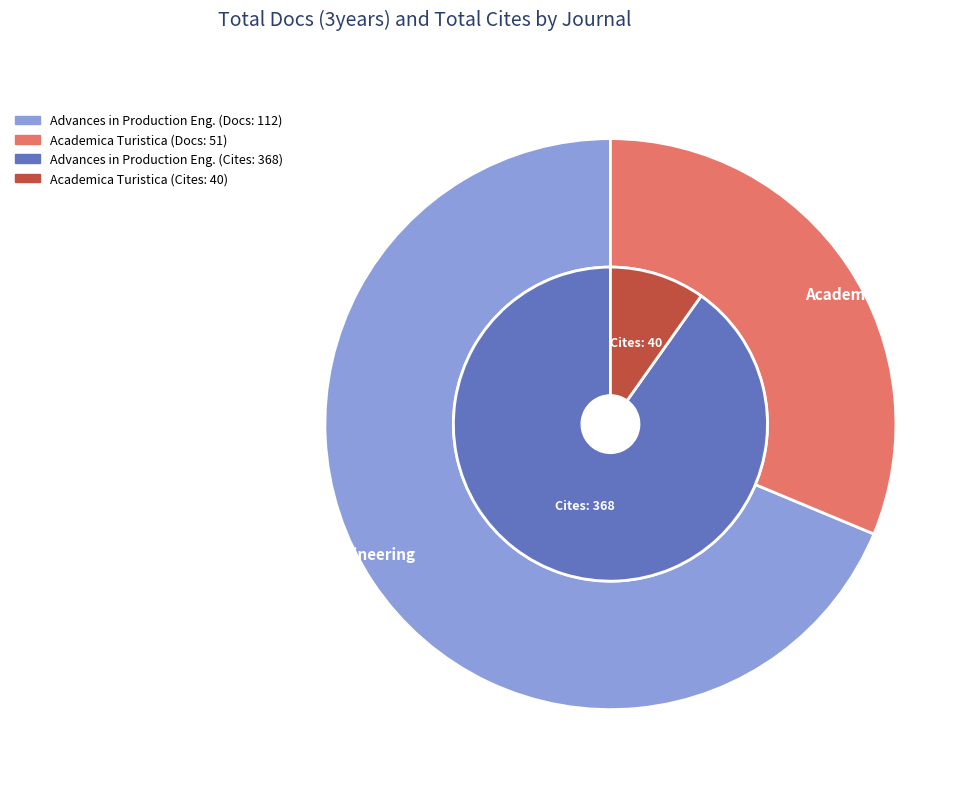

Count the number of slices in the pie.

2